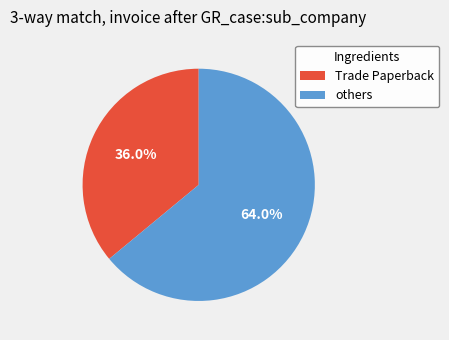

How many slices are in this pie chart?

2